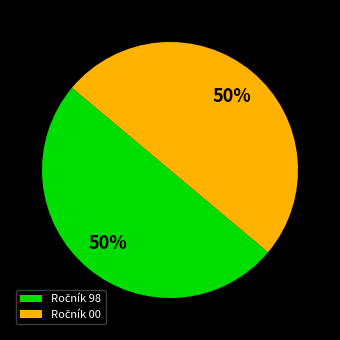

To the nearest percent, what is the average slice percentage?

50%